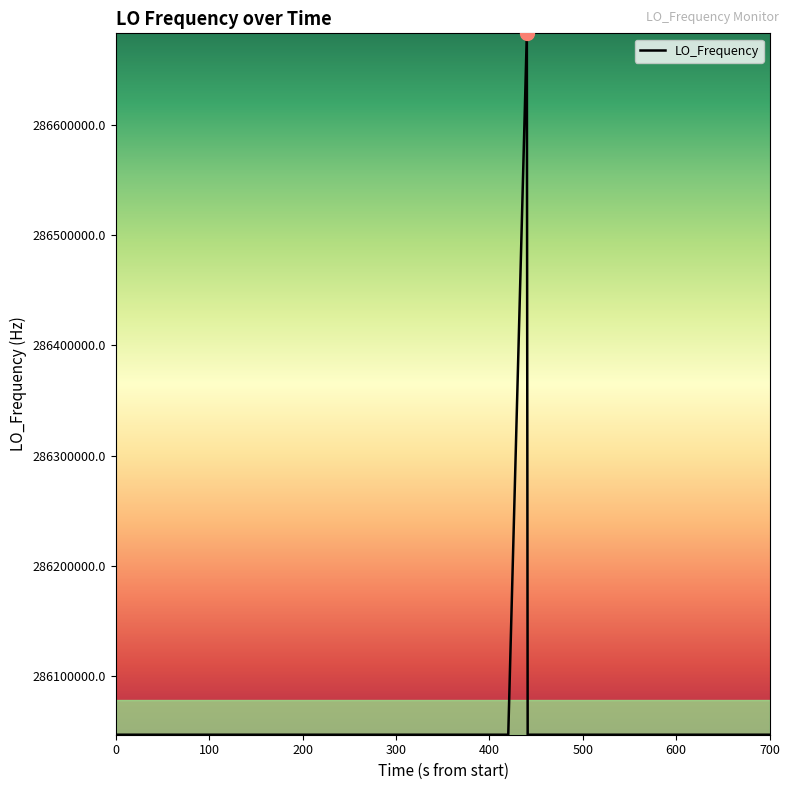

What is the minimum value shown in the chart?

286046996.6